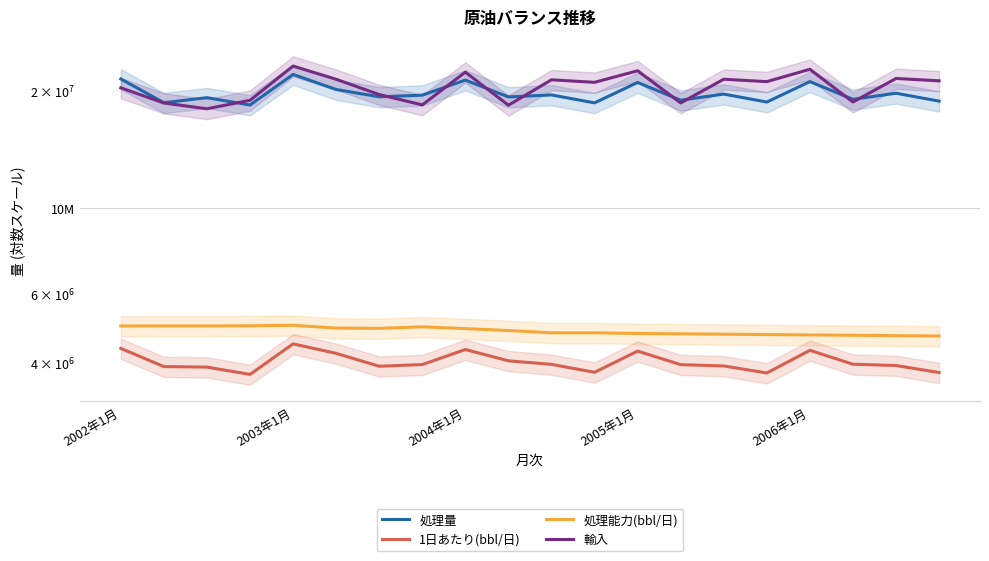

True or false: 処理量 and 処理能力(bbl/日) cross at least once.

False